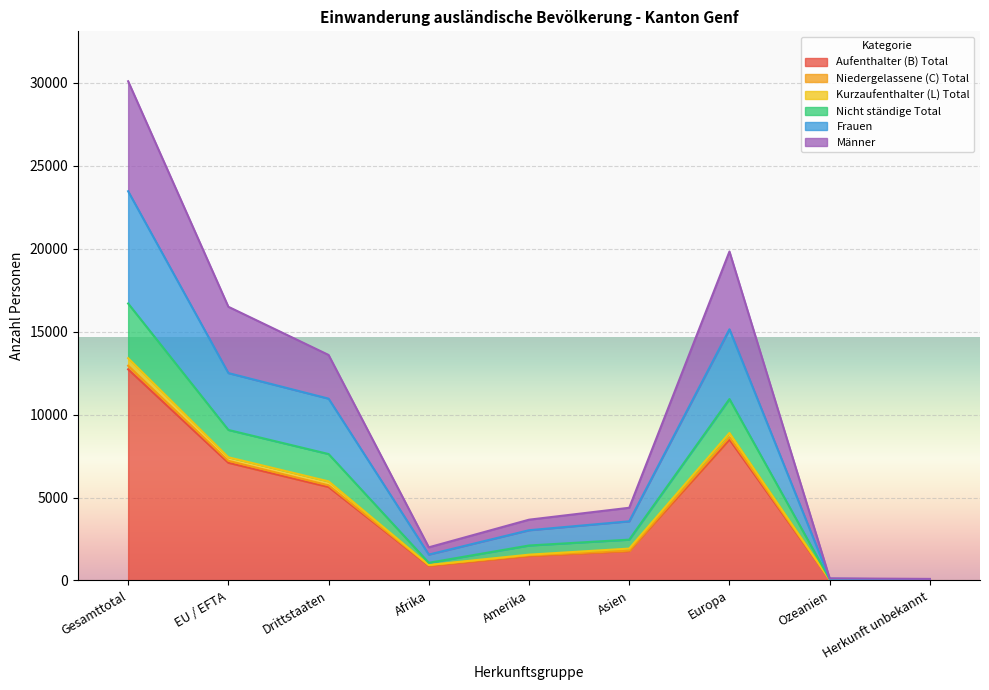

Which label corresponds to the smallest value in the chart?

Herkunft unbekannt